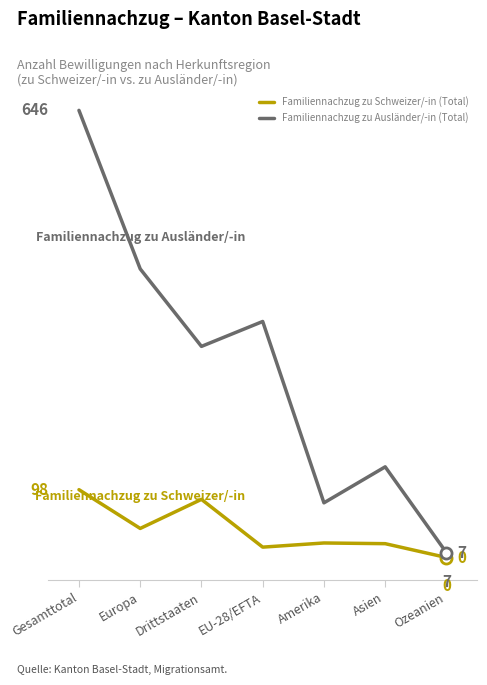

In Familiennachzug zu Schweizer/-in (Total), how many points are higher than both neighbors (excluding endpoints)?

2